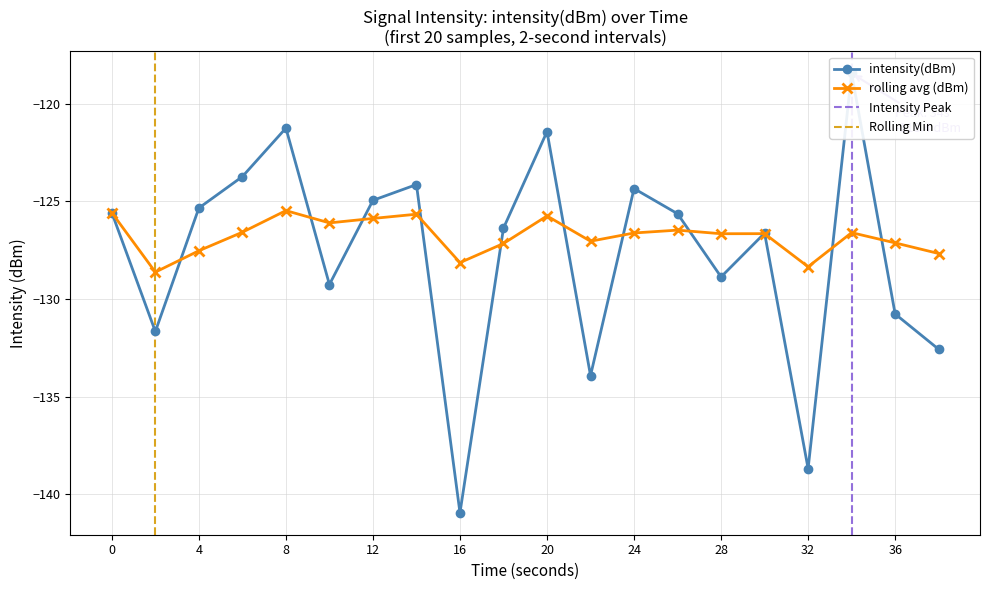

Where is the first local maximum for intensity(dBm)?

8